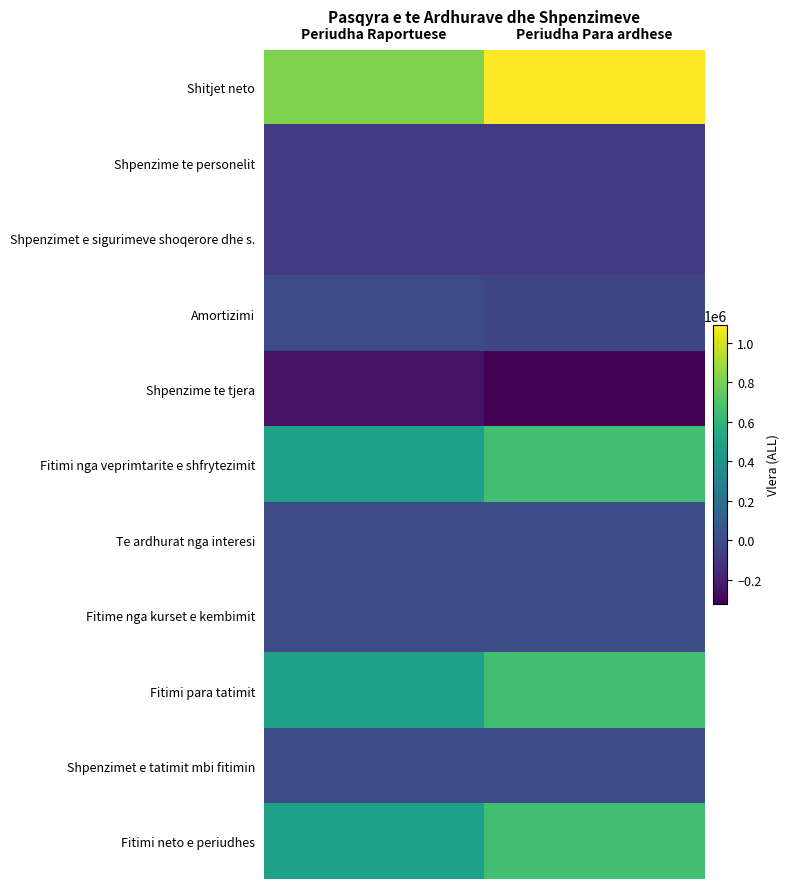

Between Periudha Raportuese and Periudha Para ardhese, which is larger?

Periudha Para ardhese